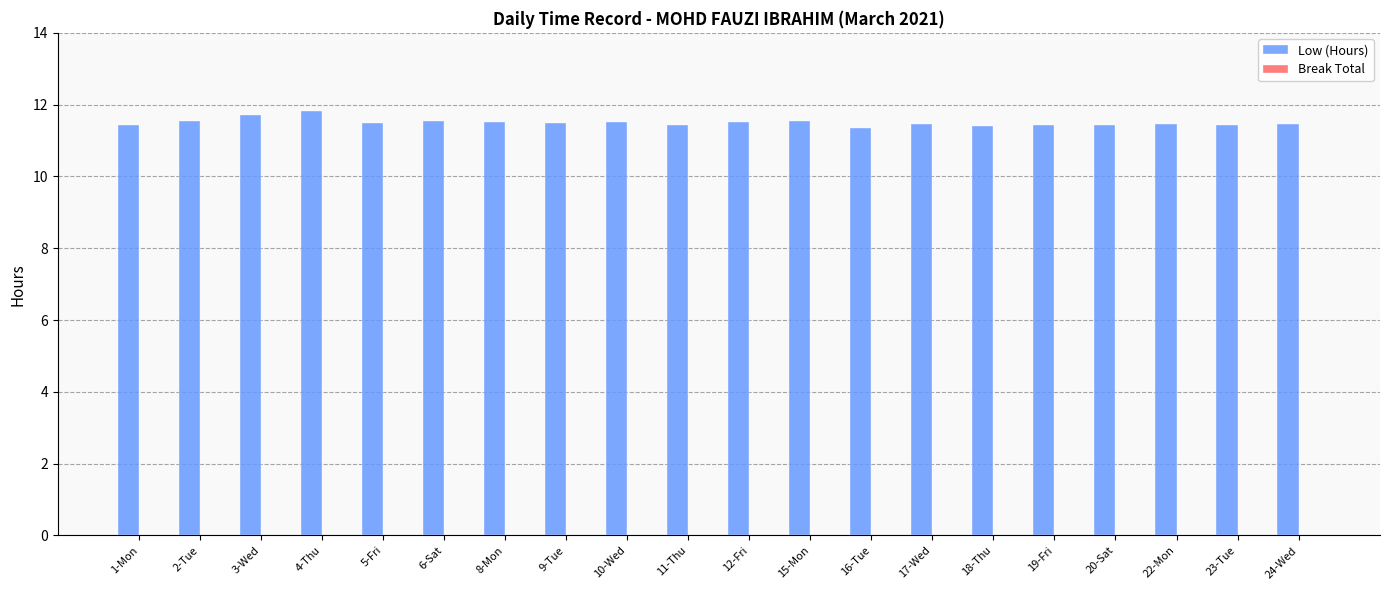

What is the difference between the maximum and minimum values?

0.5